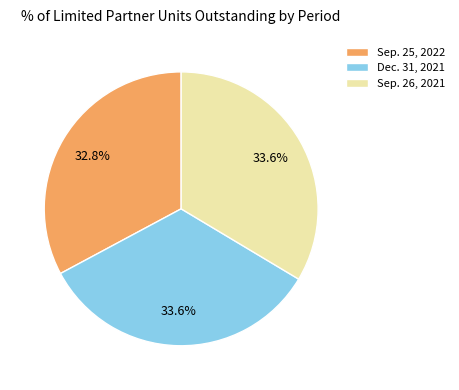

What is the total percentage of Sep. 26, 2021 and Dec. 31, 2021?

67.2%